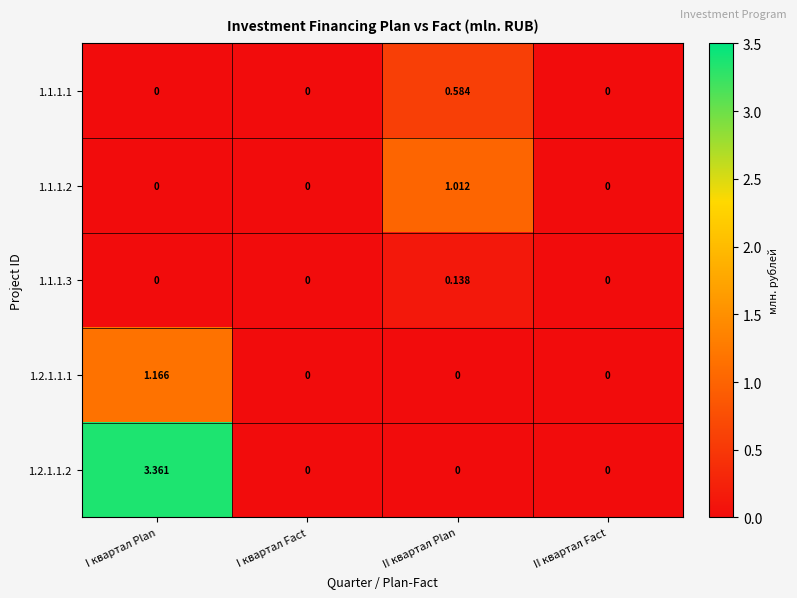

At which category is the sum across all series the highest?

I квартал Plan